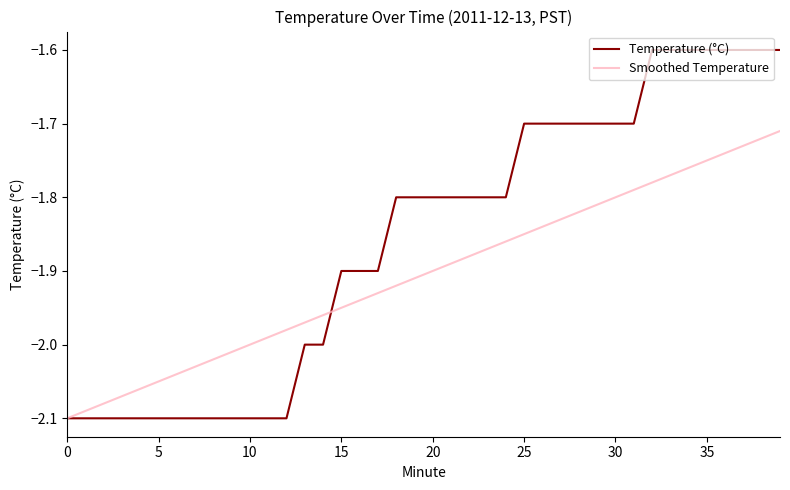

Which series has the largest total across all categories?

Temperature (°C)